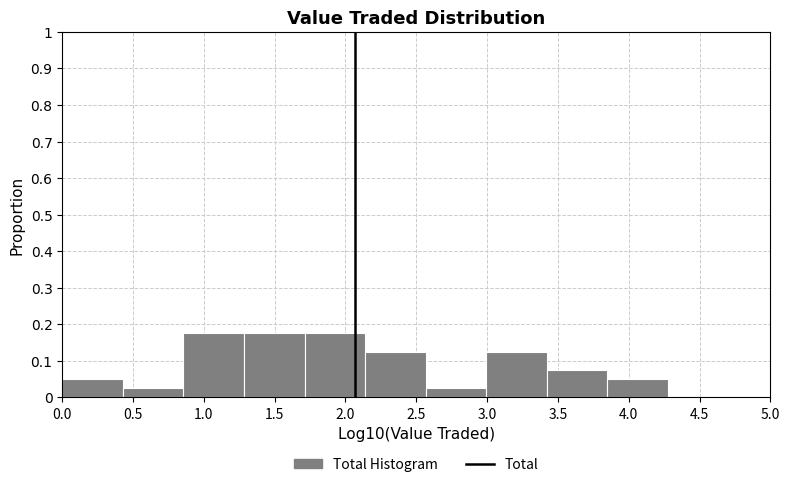

Reading left to right, transcribe this chart: for each bar, give the range it covers on the x-axis and its height. Neither the bar edges nor the heights are printed on the chart, so give them approximately, as read against the axes.

0.00 to 0.45: 0.05
0.45 to 0.85: 0.03
0.85 to 1.30: 0.18
1.30 to 1.70: 0.18
1.70 to 2.15: 0.18
2.15 to 2.55: 0.13
2.55 to 3.00: 0.03
3.00 to 3.40: 0.13
3.40 to 3.85: 0.08
3.85 to 4.30: 0.05